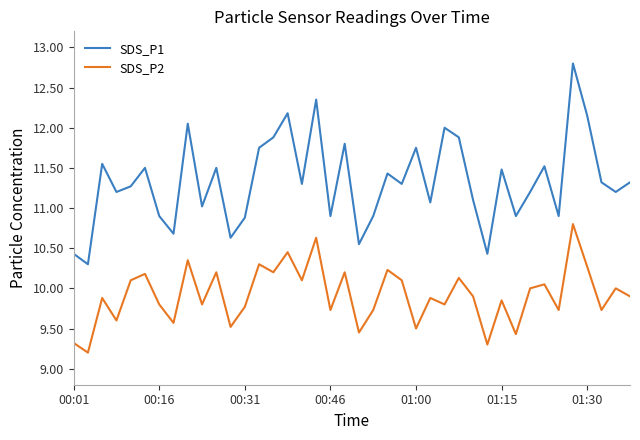

At how many categories does at least one series exceed 10?

40